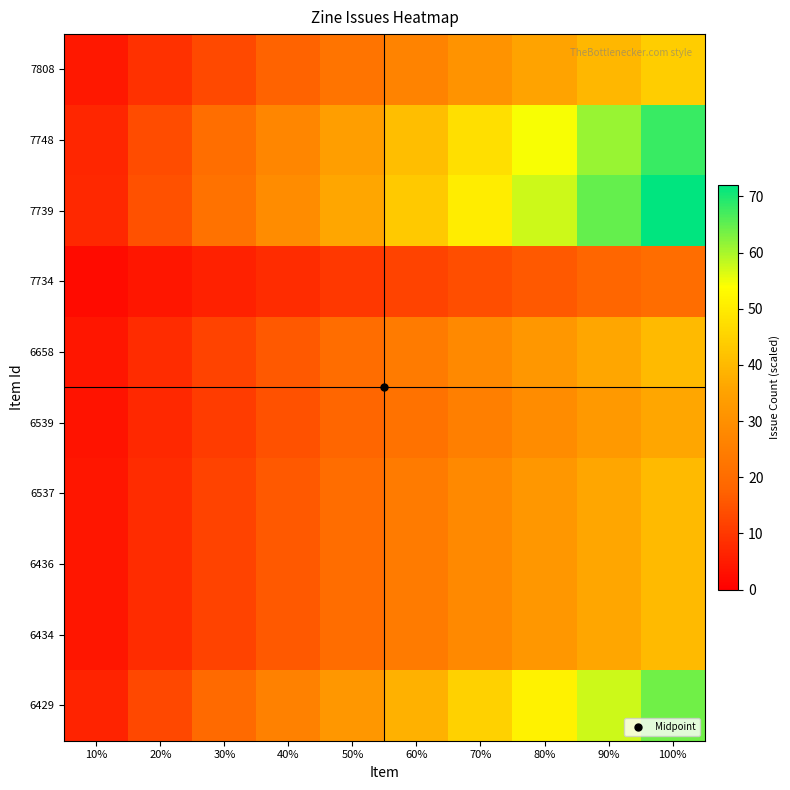

Which has a higher value, 90% or 60%?

90%